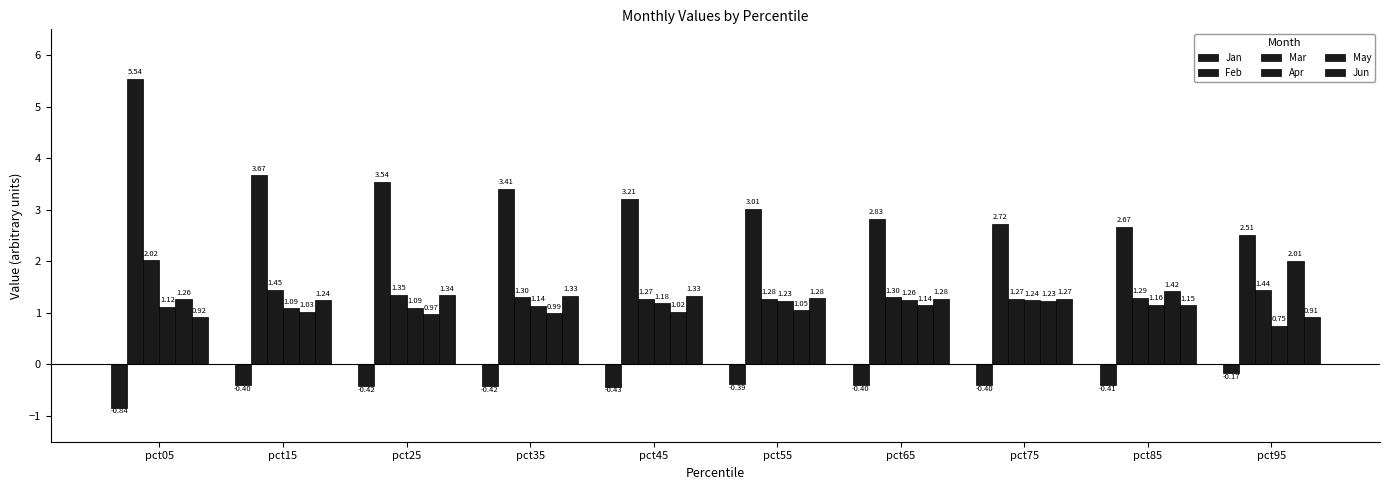

How many groups of bars are there?

10